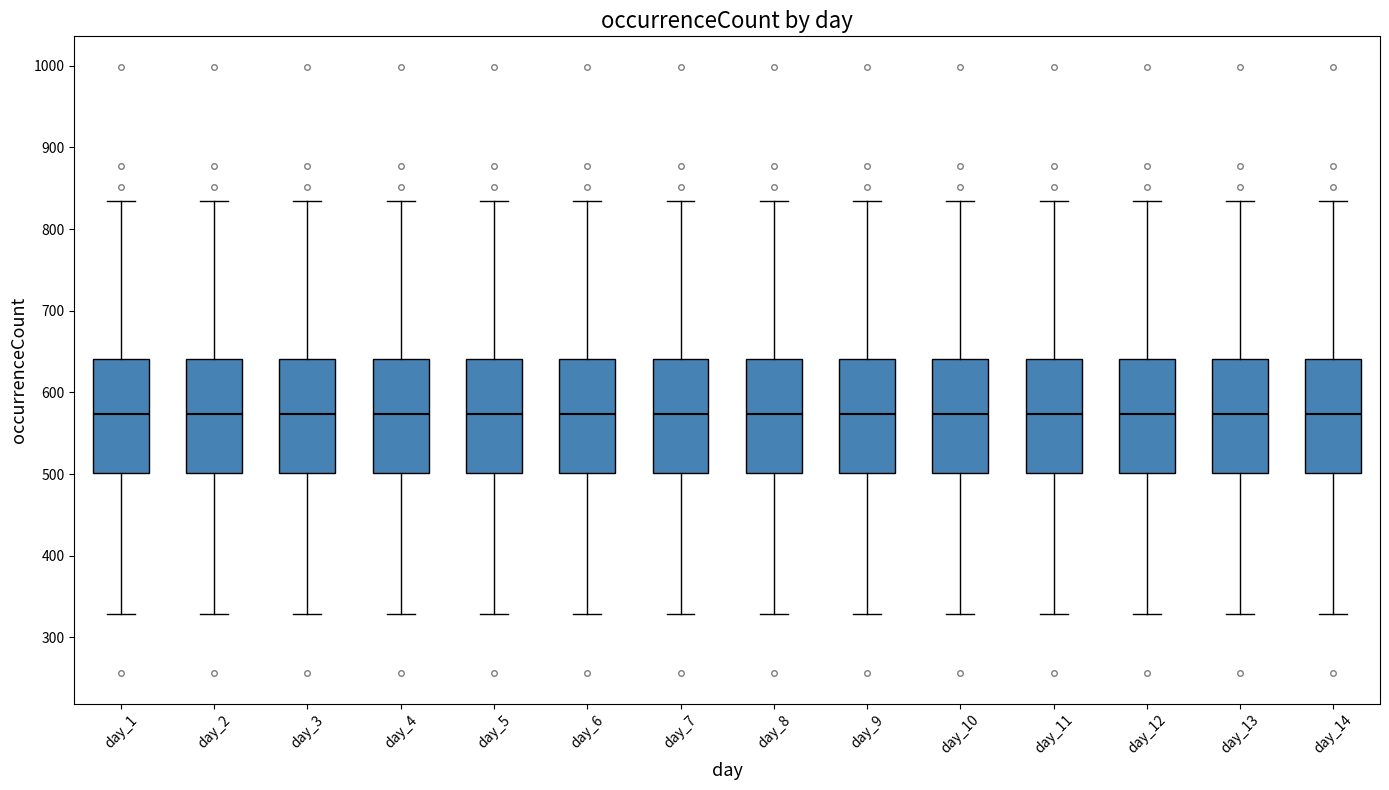

Where does the lower whisker of the box for day_12 end on the y-axis? The values are not printed on the chart, so give them approximately, as read against the axis.

330